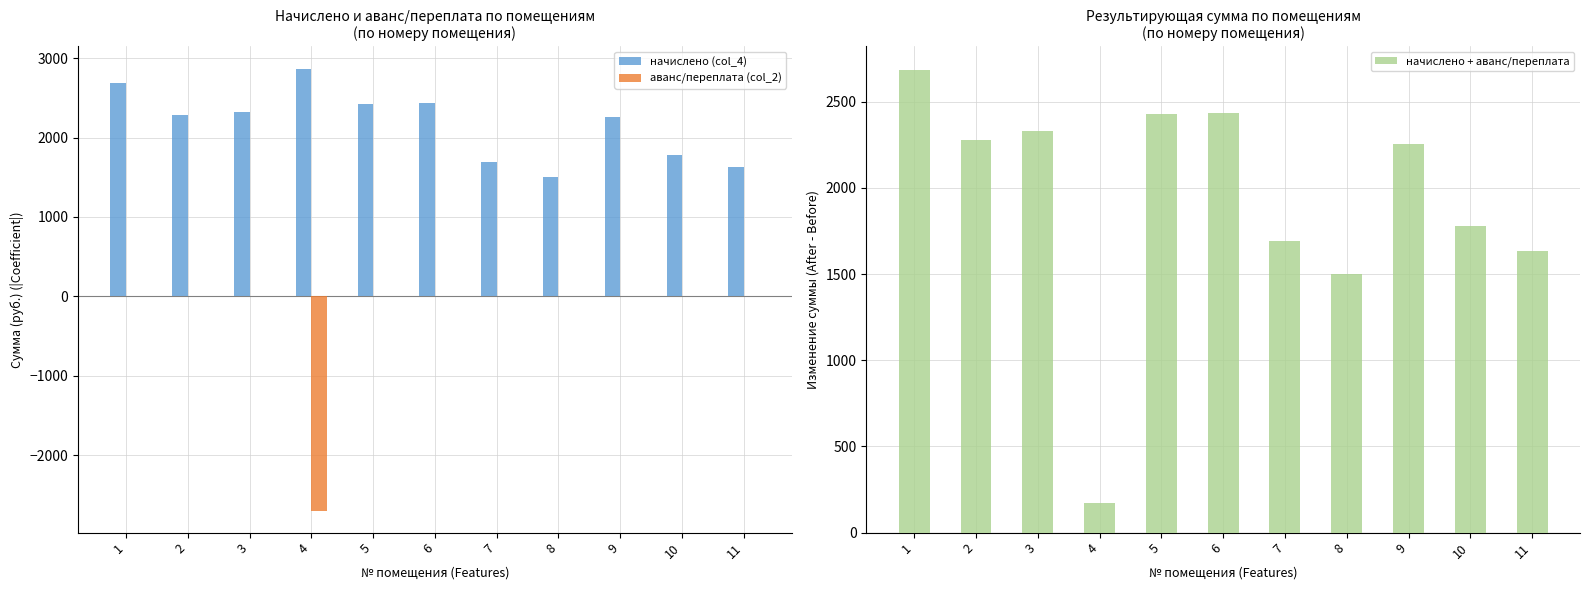

How many bars are there in total?

33